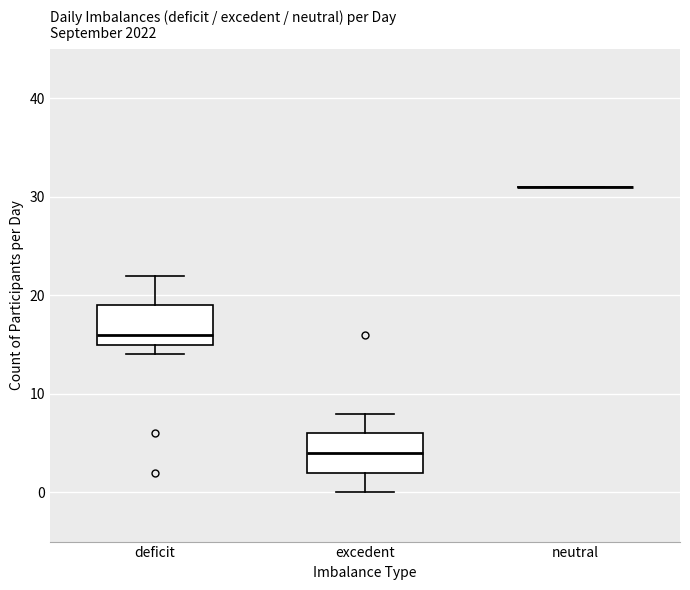

Where does the median line of the box for excedent sit on the y-axis? The values are not printed on the chart, so give them approximately, as read against the axis.

4